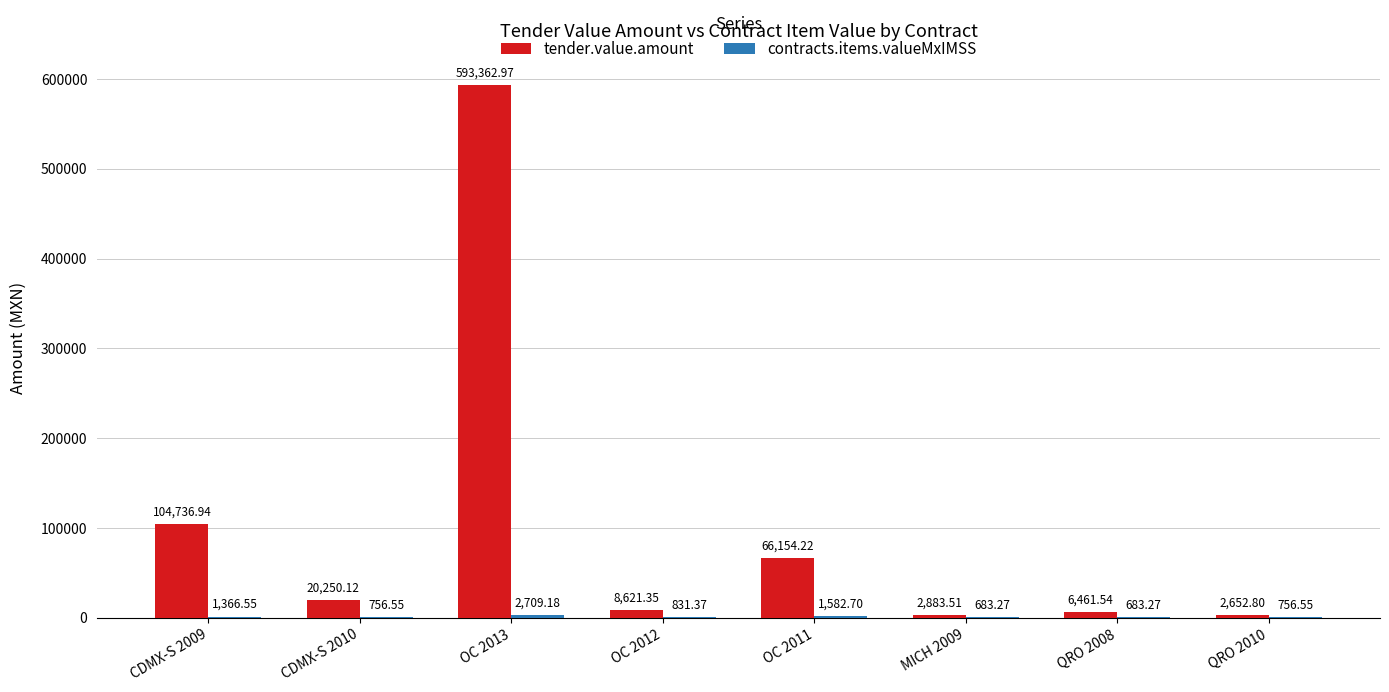

What is the total value across all series at QRO 2010?

3409.4